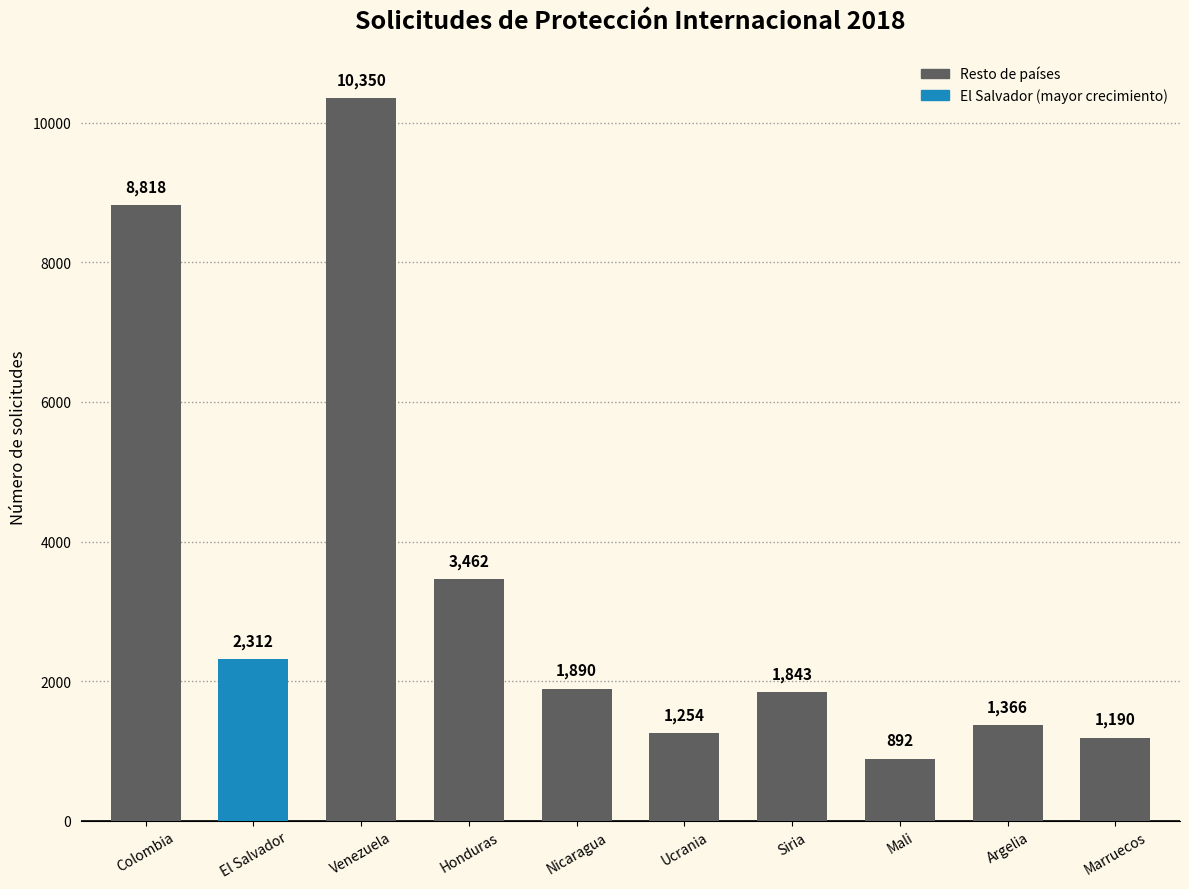

Between Nicaragua and Argelia, which is larger?

Nicaragua